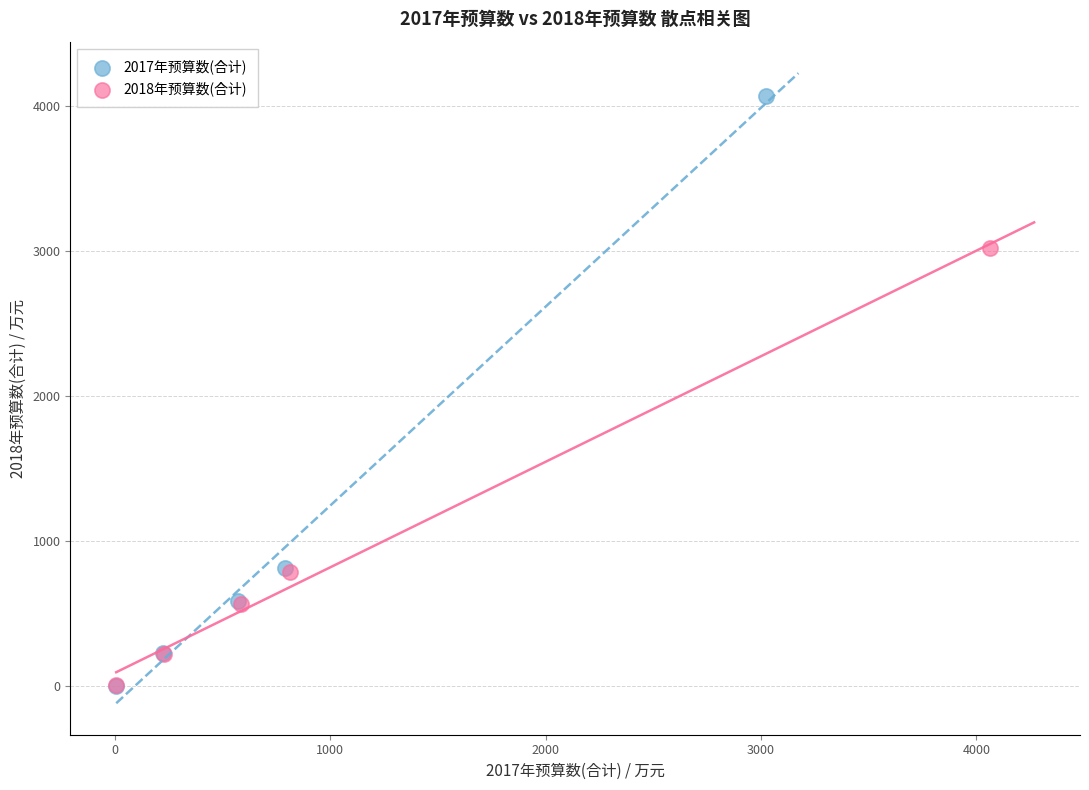

Which series contains the highest Y value?

2017年预算数(合计)